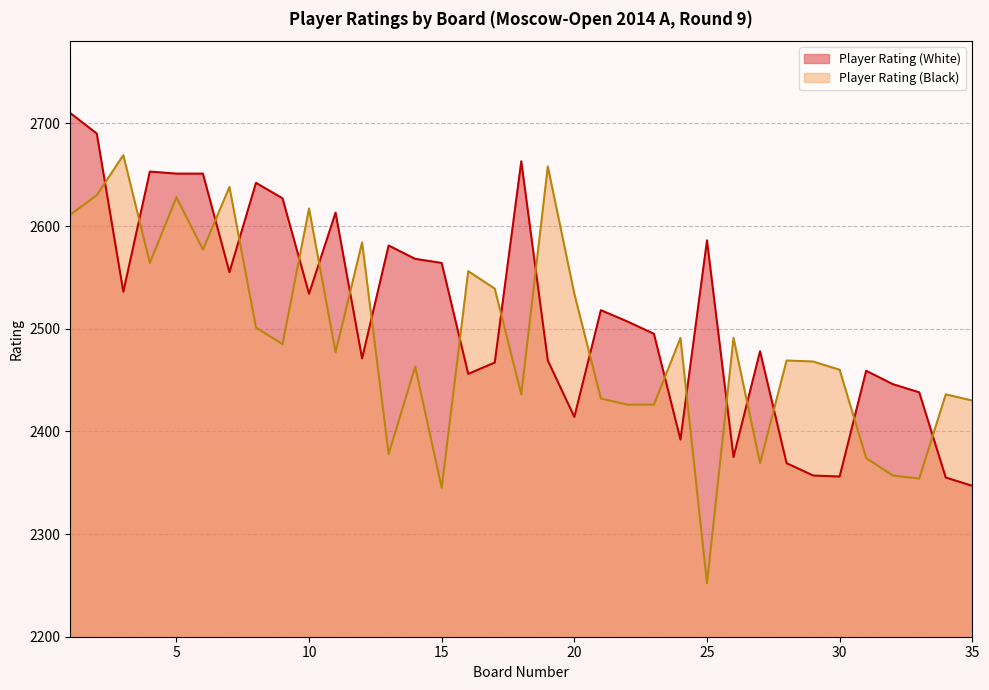

How many interior local valleys does the Player Rating (White) series have?

9